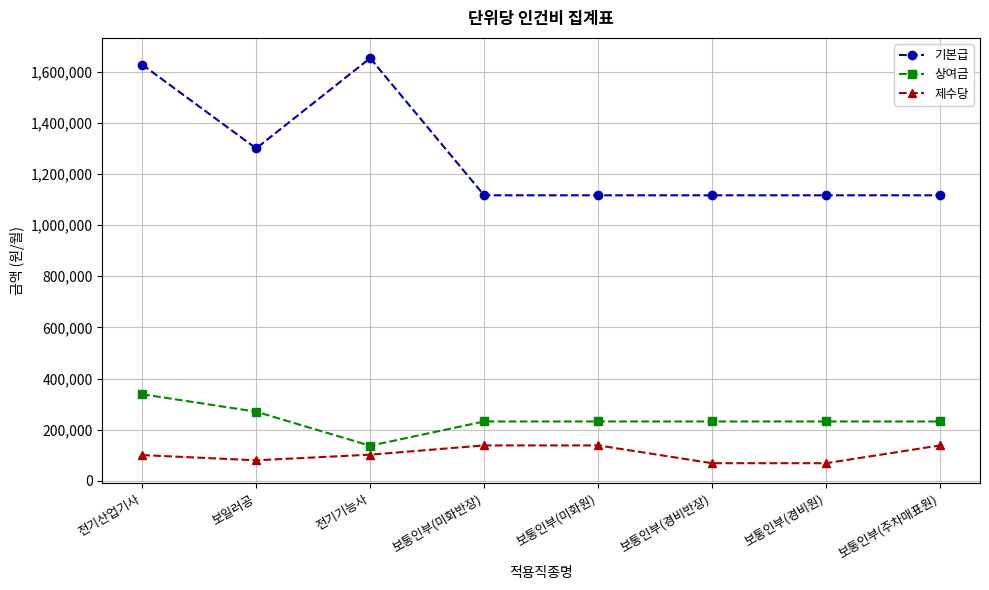

True or false: 제수당 and 상여금 intersect in this chart.

False